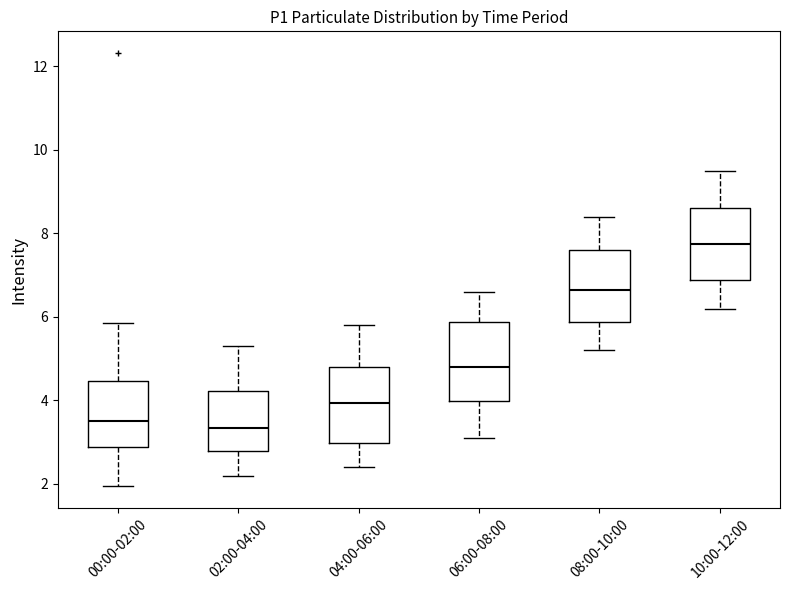

Where does the median line of the box for 04:00-06:00 sit on the y-axis? The values are not printed on the chart, so give them approximately, as read against the axis.

4.0